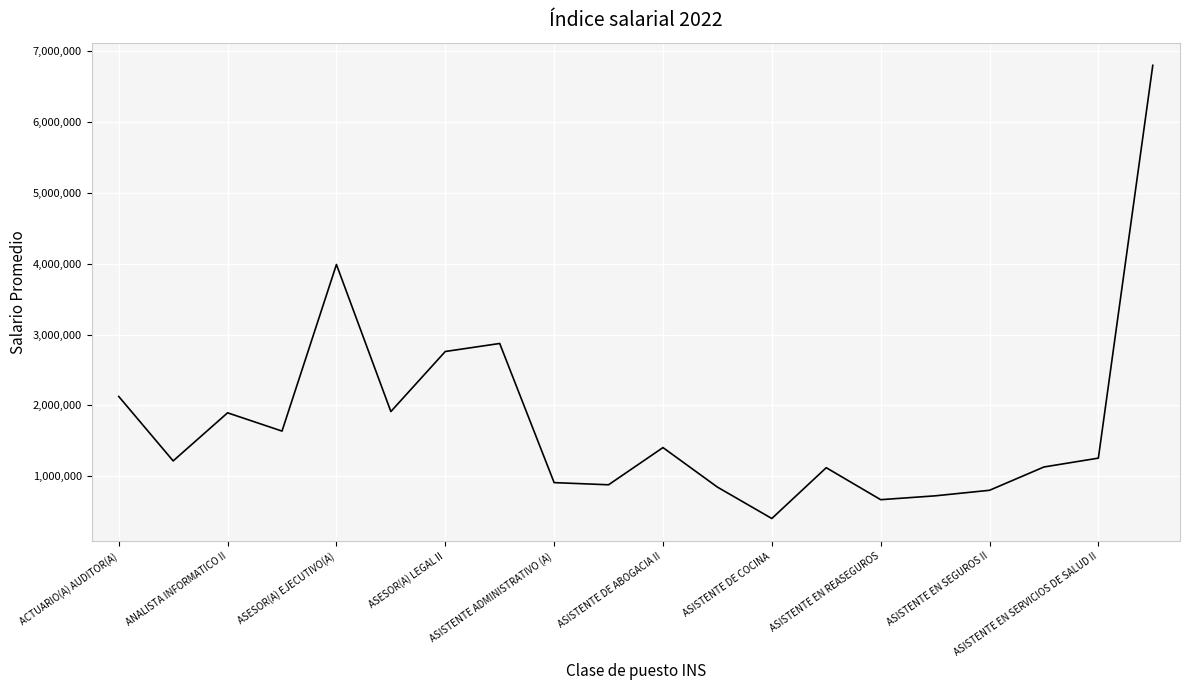

What is the maximum value shown in the chart?

6798508.0